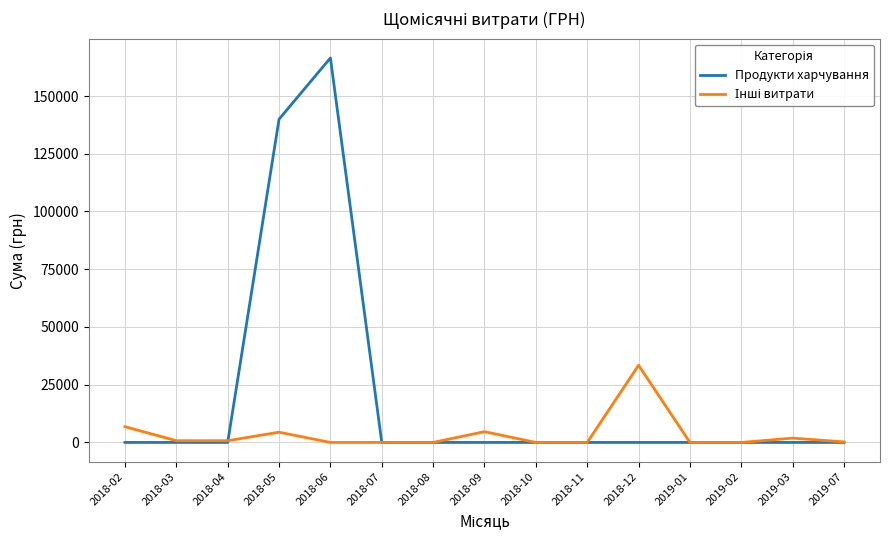

Between 2018-05 and 2019-07, which series saw the biggest shift?

Продукти харчування